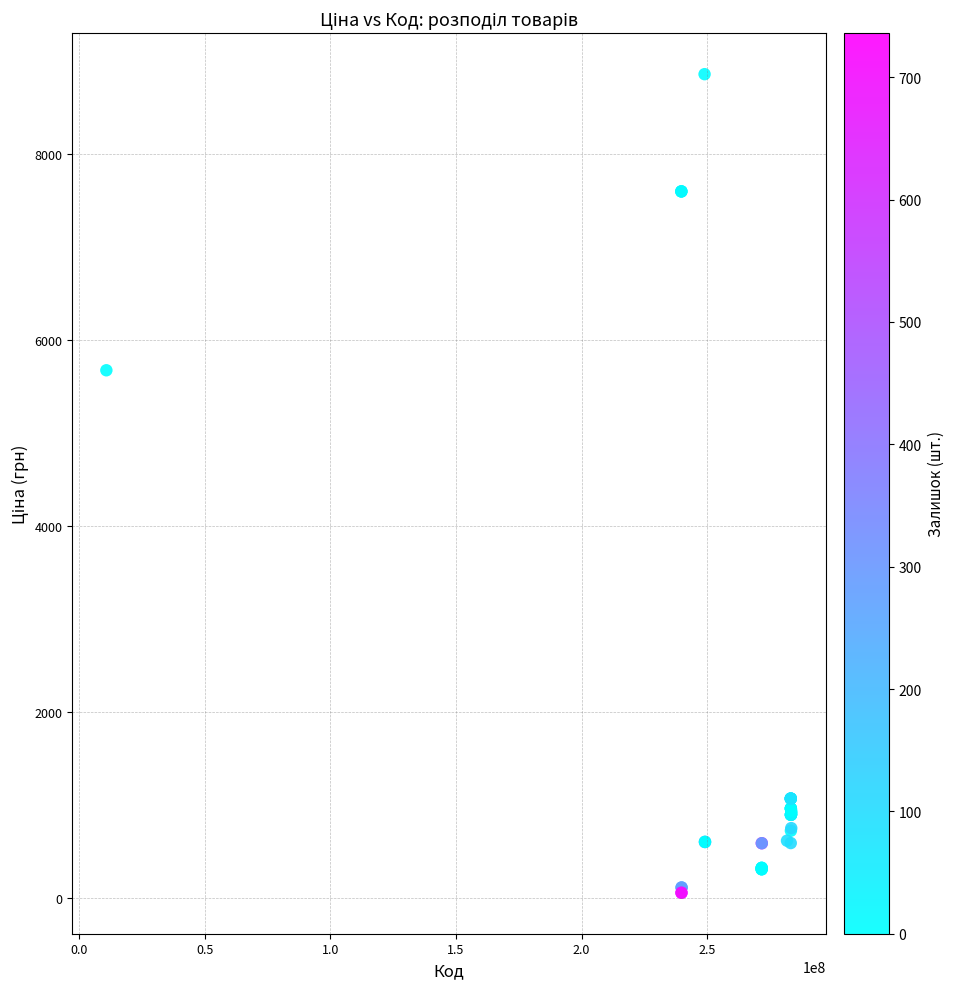

What Y value in the scatter plot is closest to 4456?

5673.8